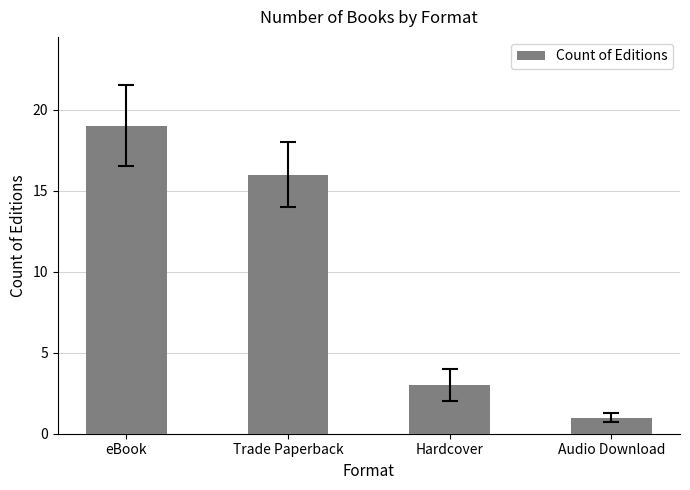

True or false: the data shows 19 at eBook.

True